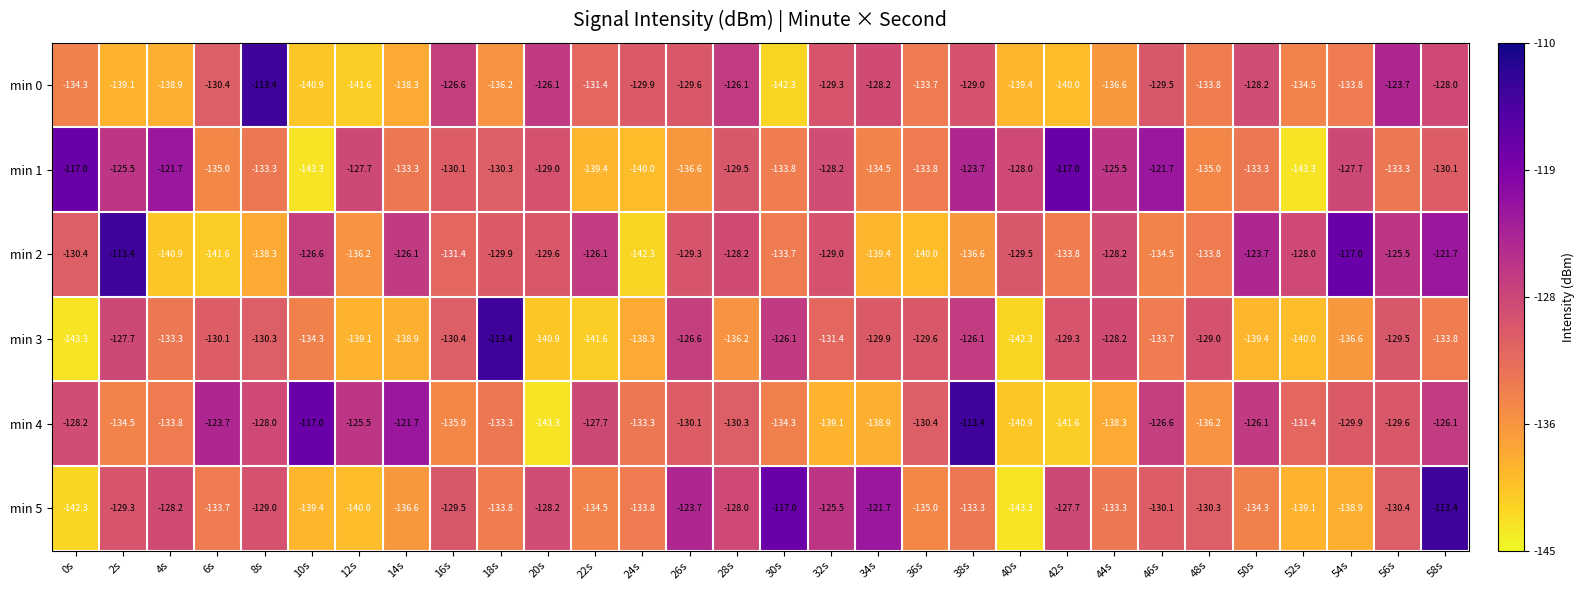

Which series changed the most between 8s and 54s?

min 2